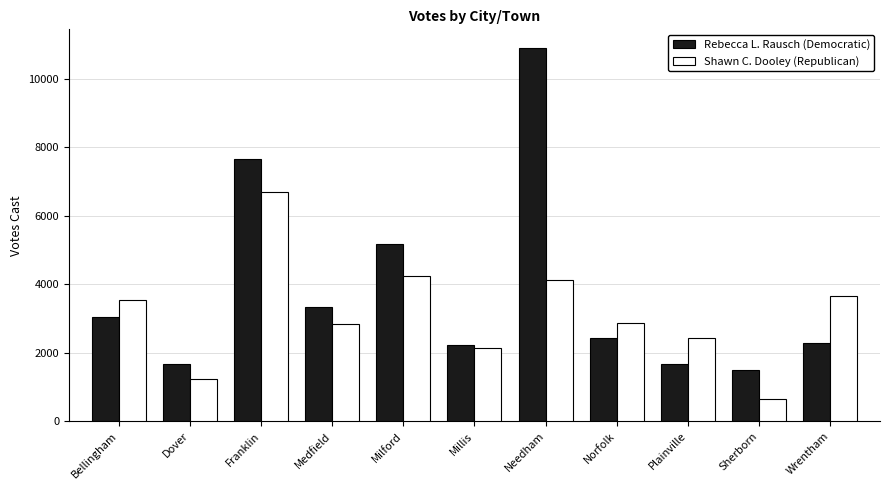

What is the total value across all series at Needham?

15020